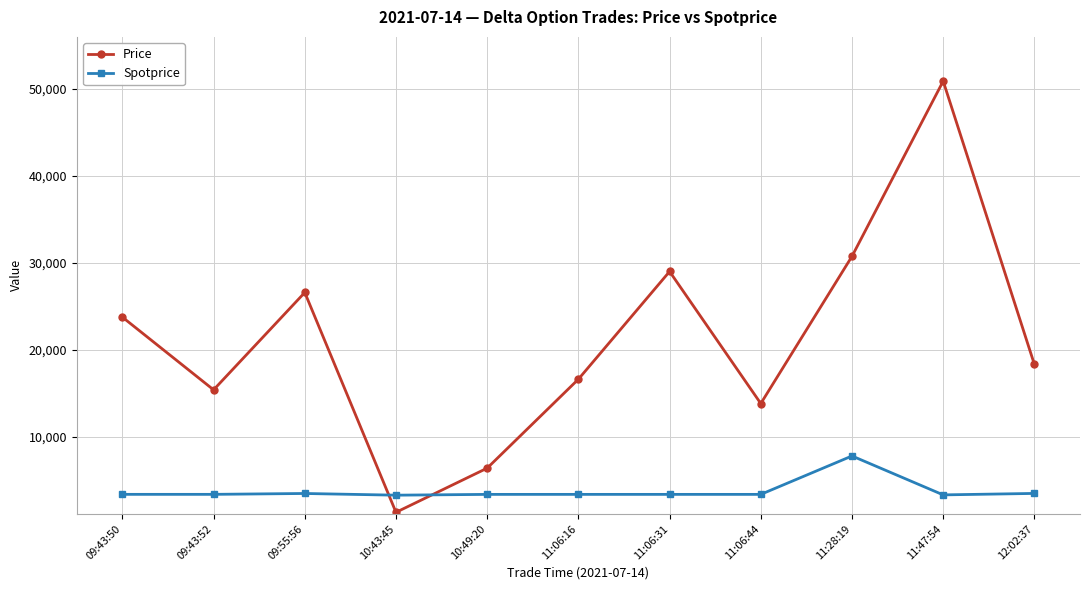

At how many categories does at least one series exceed 49467?

1